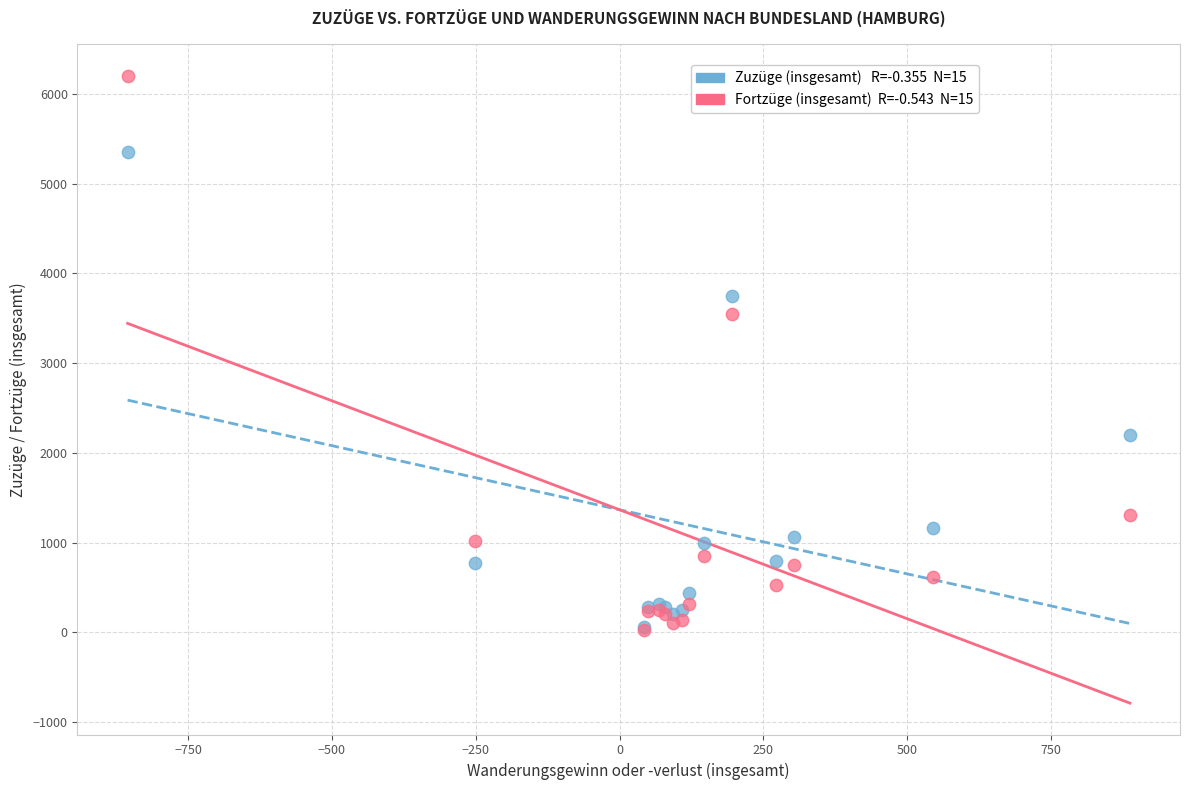

Across all series, what Y value is closest to 3112?

3549